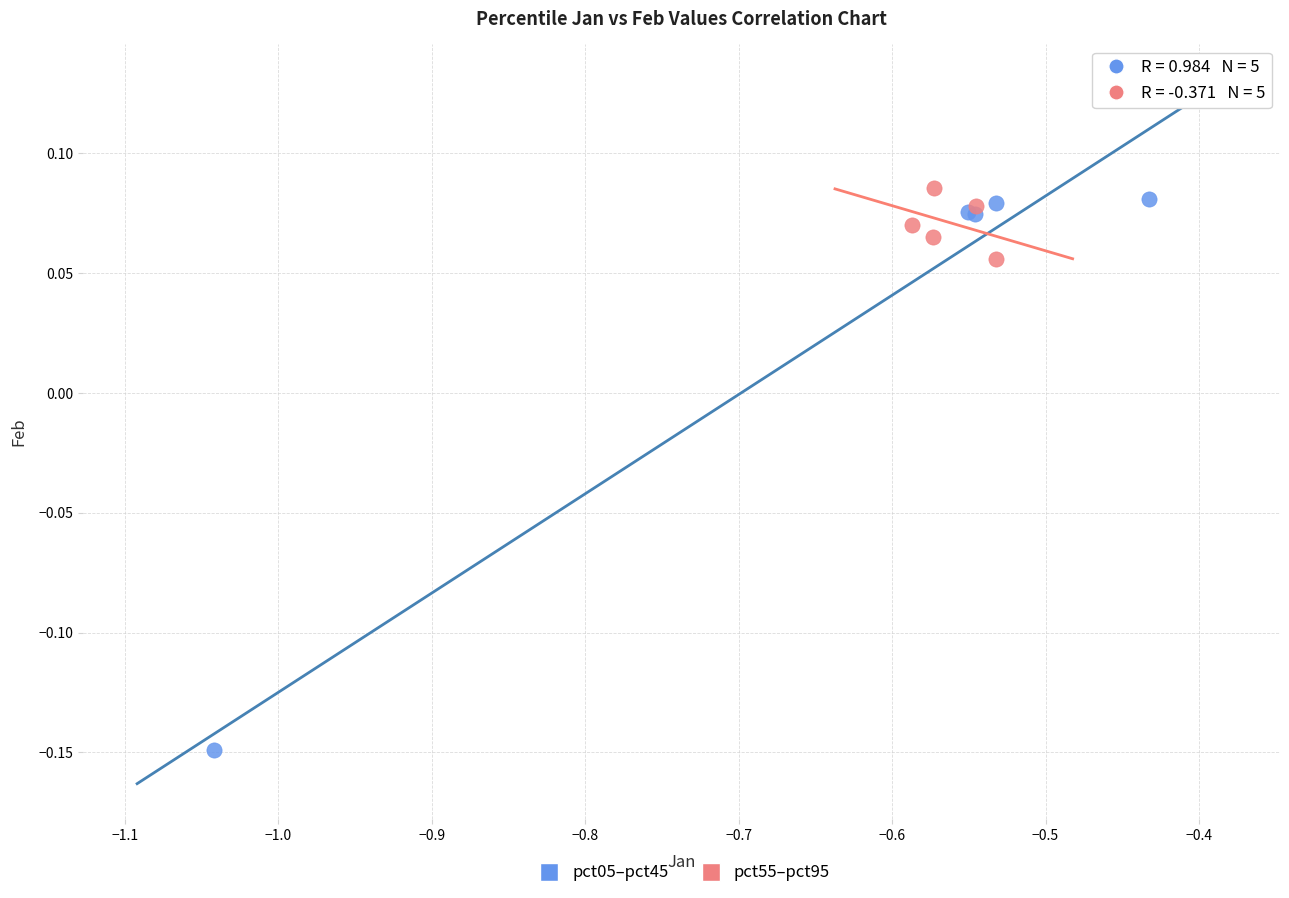

Which series has the largest Y range (max minus min)?

pct05–pct45